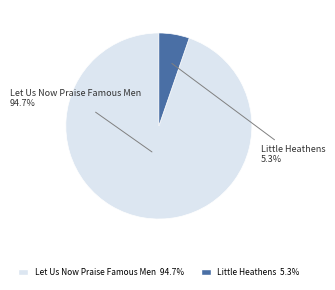

To the nearest percent, what percentage of the pie is Little Heathens?

5%